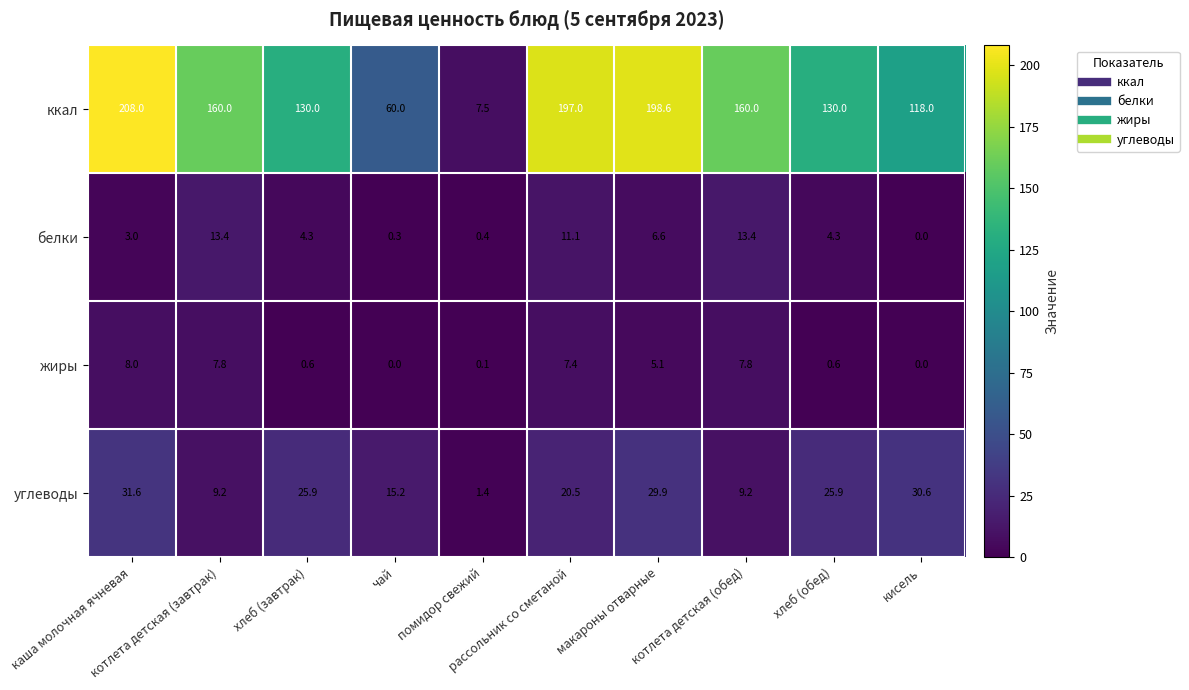

What is the greatest value displayed?

208.0